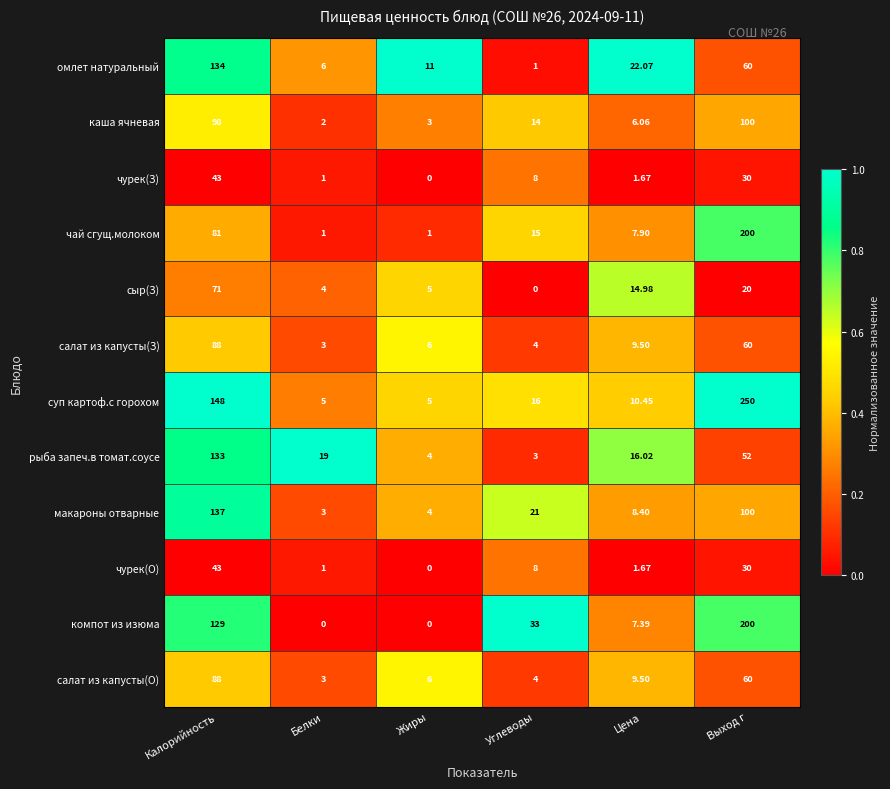

Is the value of чурек(З) at Калорийность greater than the value of суп картоф.с горохом at Цена?

Yes